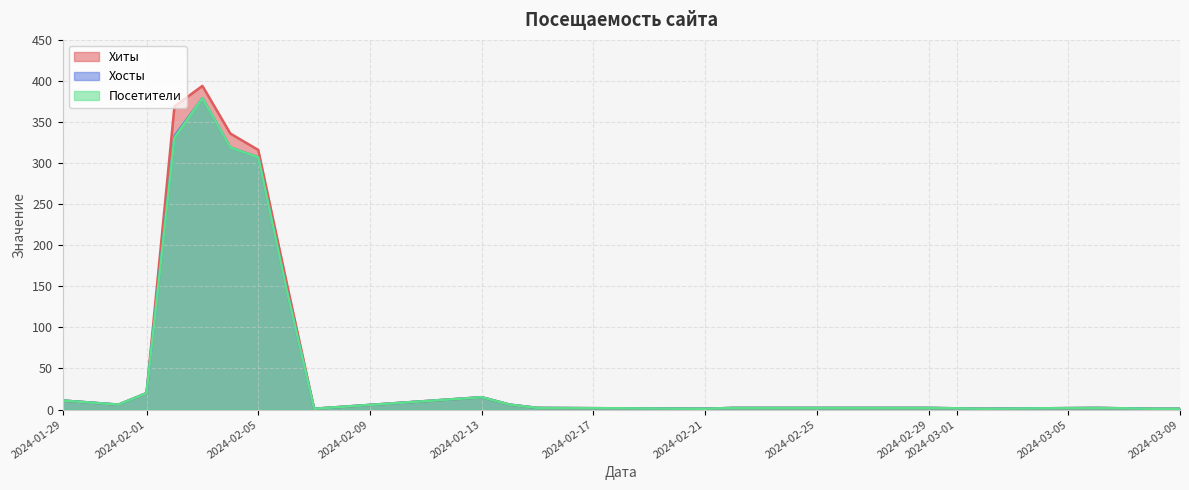

Which series has the largest range (max minus min)?

Хиты